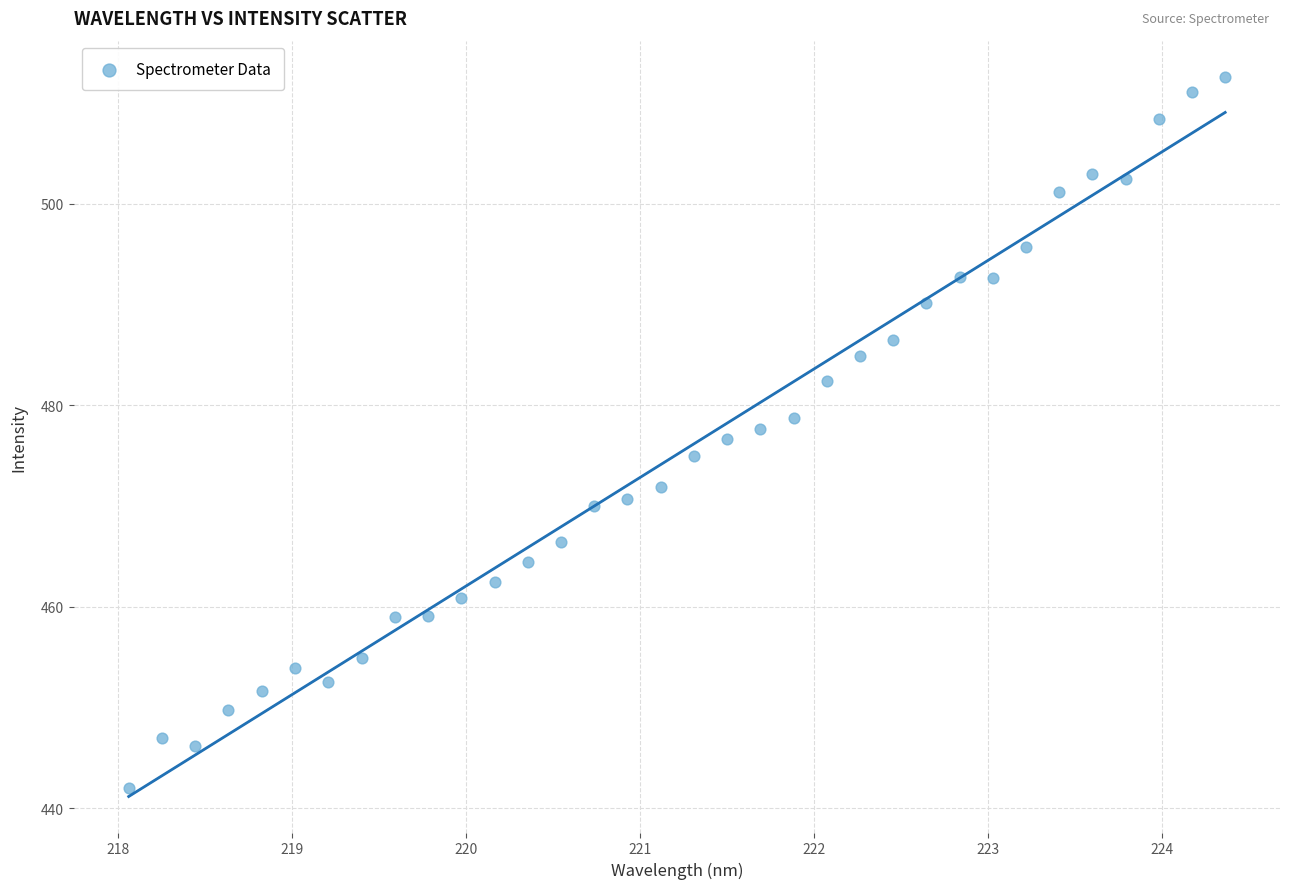

What is the range of X values (max minus min)?

6.3